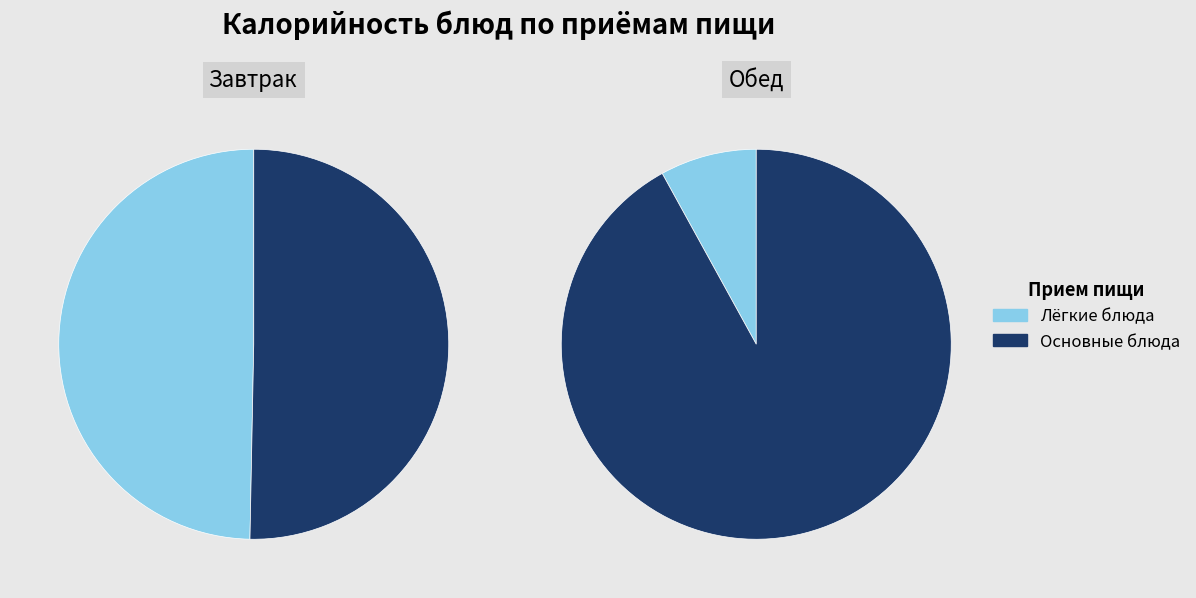

The БУТЕРБРОДЫ С МАСЛОМ И ПОВИДЛОМ slice represents 24% of the pie. True or false?

False